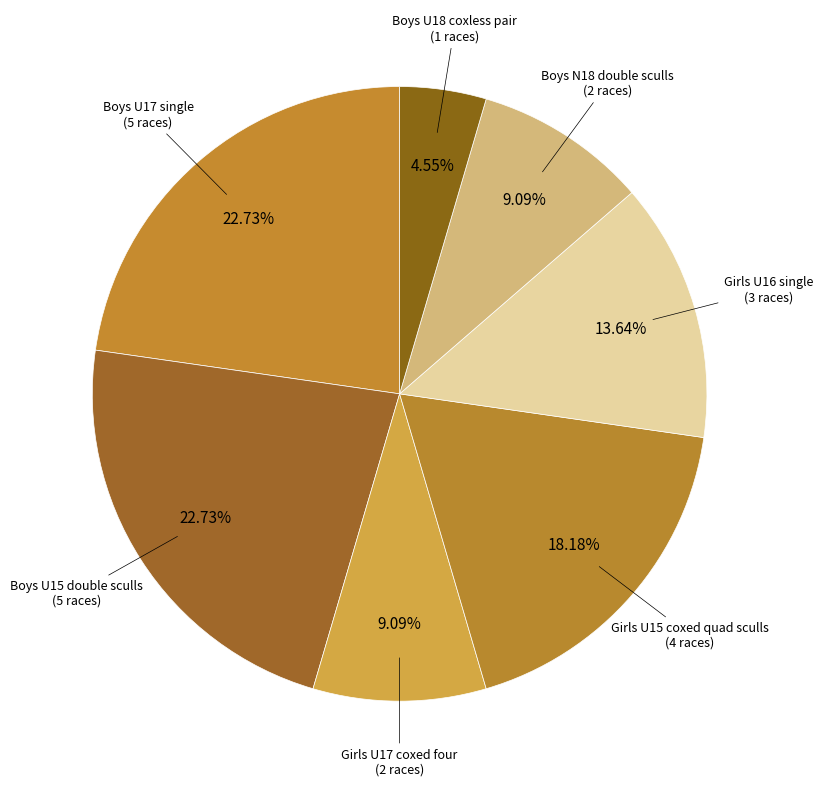

Is Boys U17 single the majority of the pie?

No